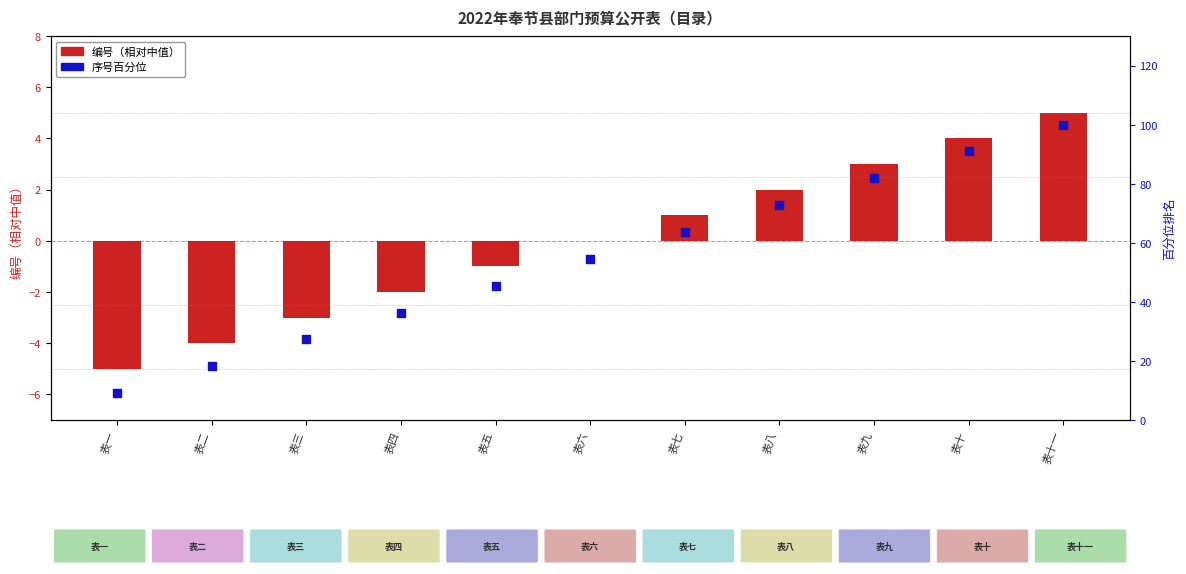

Which series reaches the maximum Y coordinate?

序号百分位